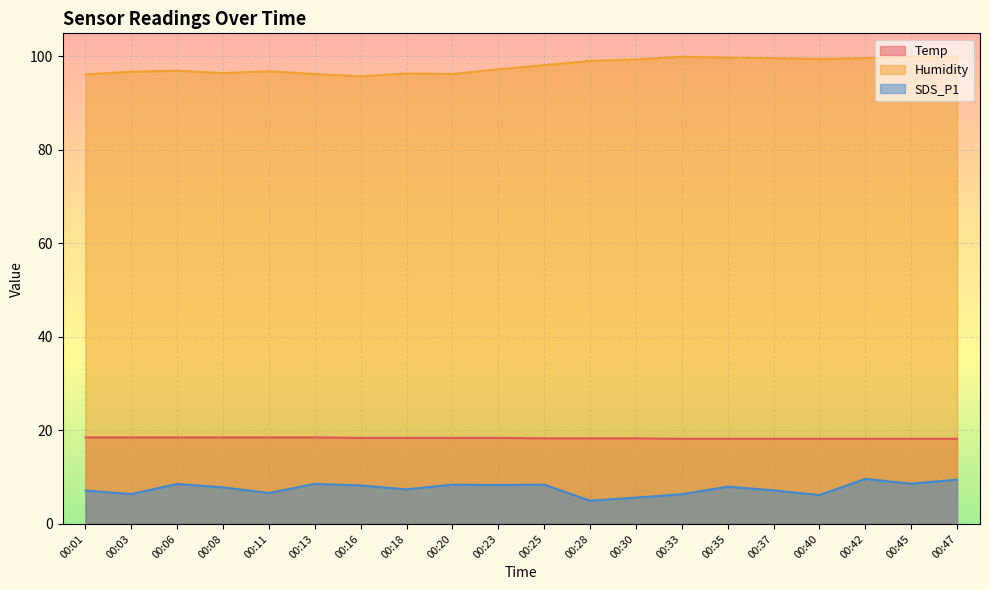

What are all the series names shown in the legend?

Temp, Humidity, SDS_P1